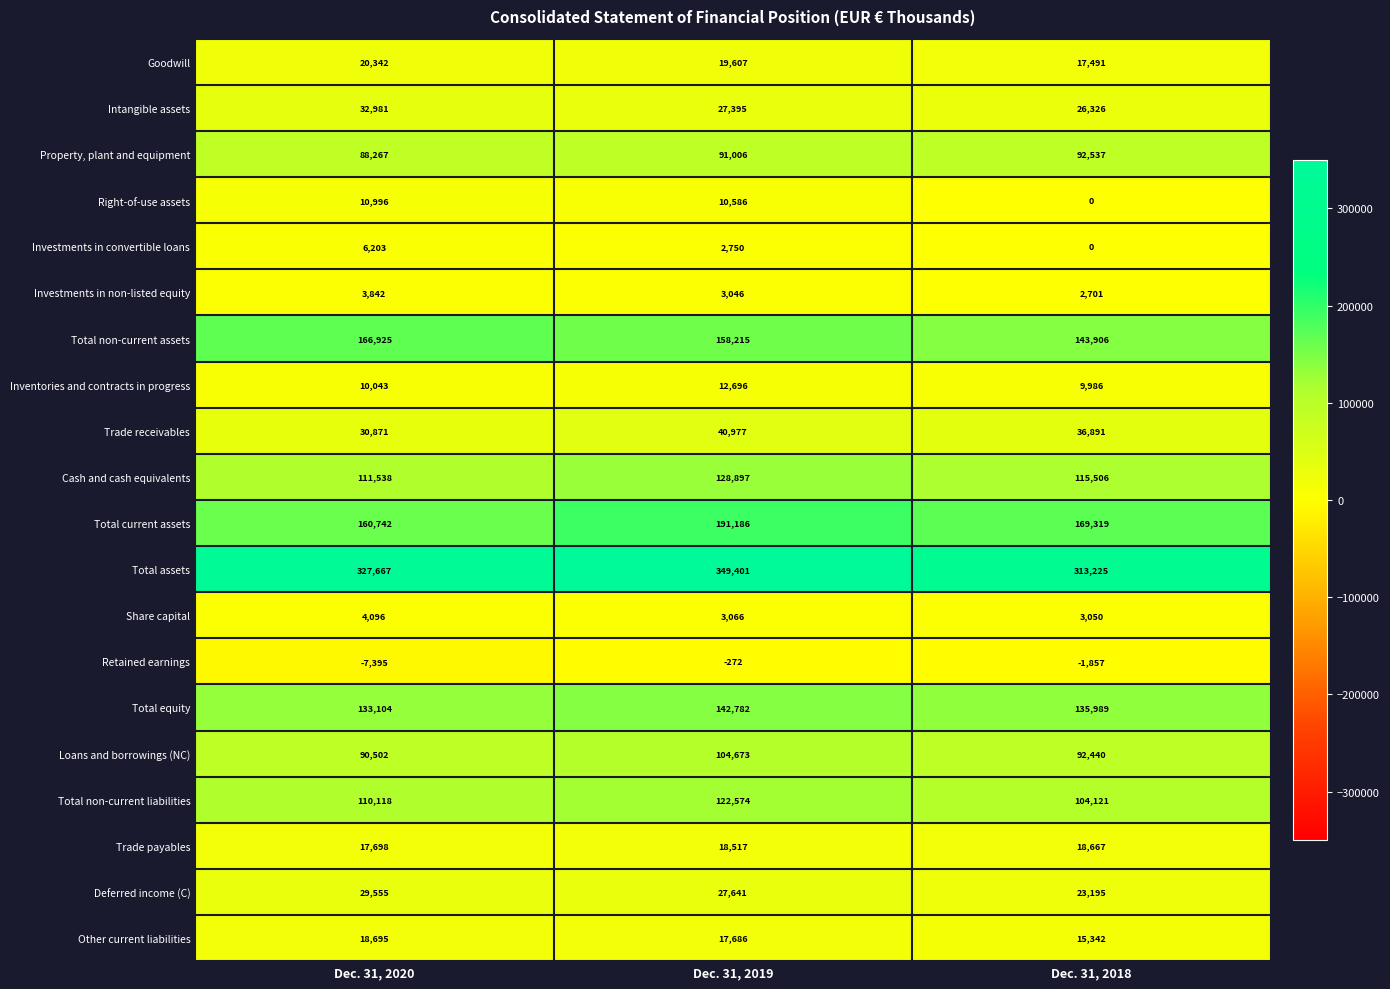

List the labels in order of Investments in non-listed equity value, largest first.

Dec. 31, 2020, Dec. 31, 2019, Dec. 31, 2018